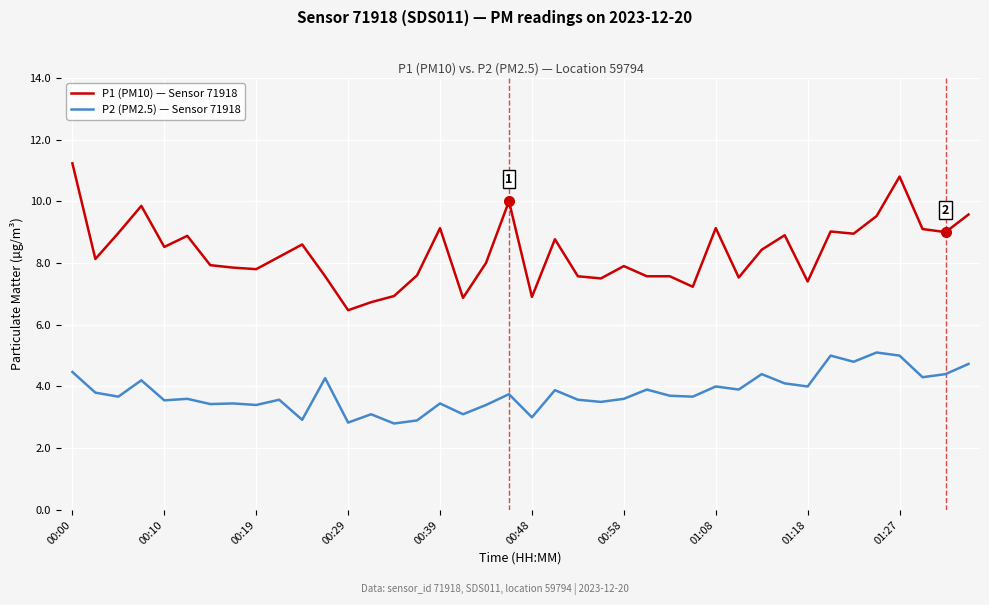

Which series has the largest range (max minus min)?

P1 (PM10) — Sensor 71918